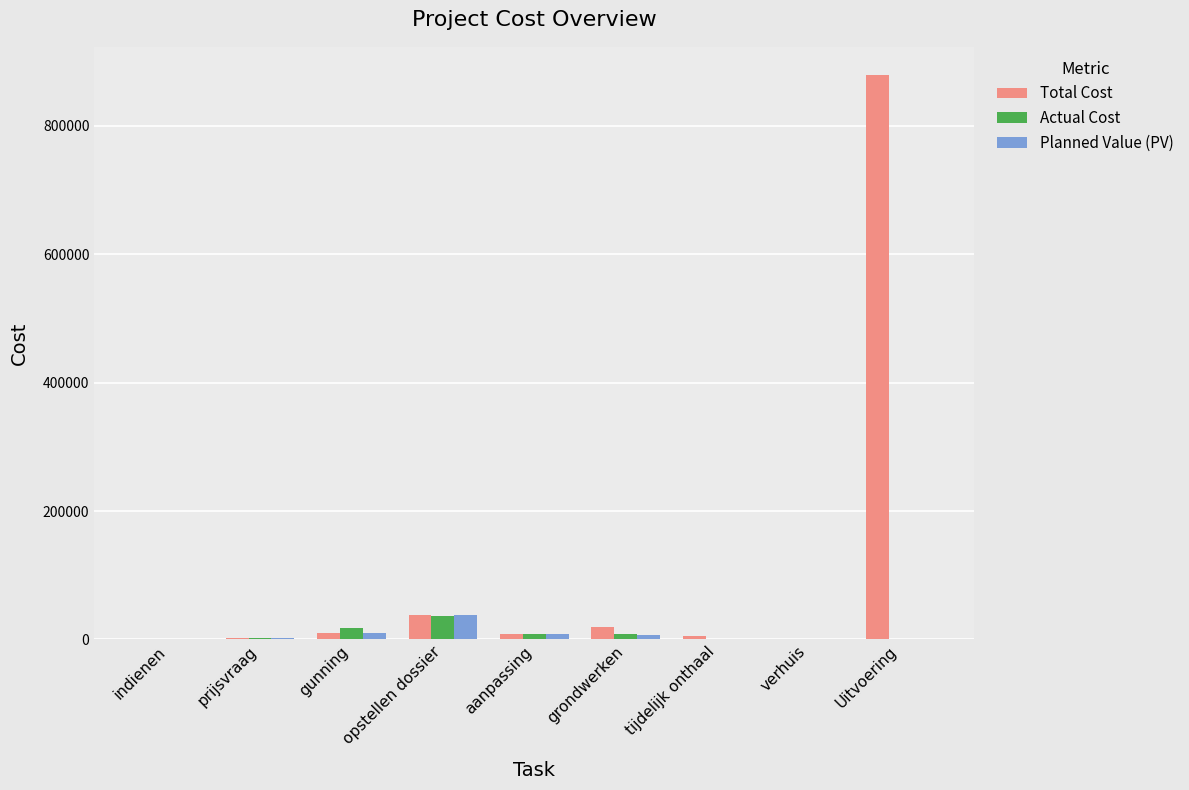

The Planned Value (PV) series shows 0.0 at verhuis. True or false?

True